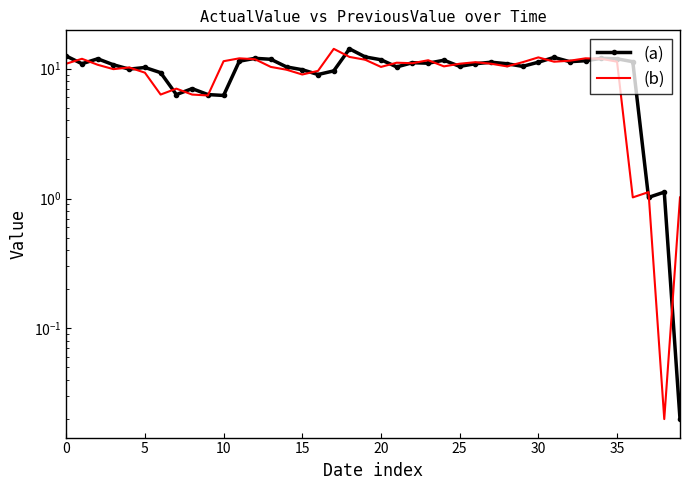

What is the difference between the maximum and minimum values in the (b) series?

14.2